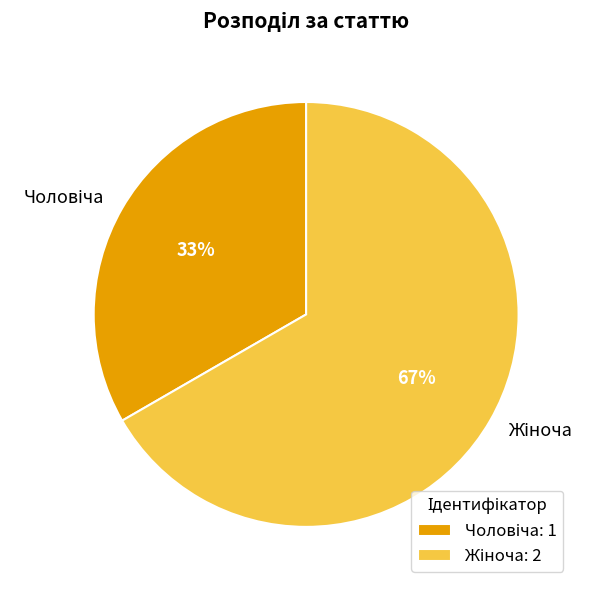

Does any single category account for the majority?

Yes